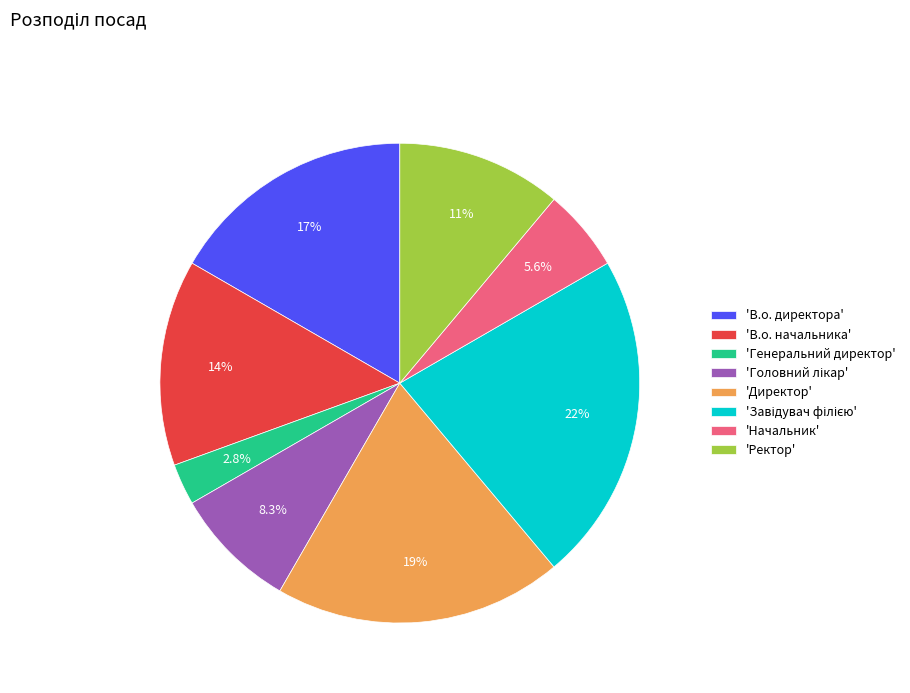

What is the smallest slice in the pie chart?

'Генеральний директор'